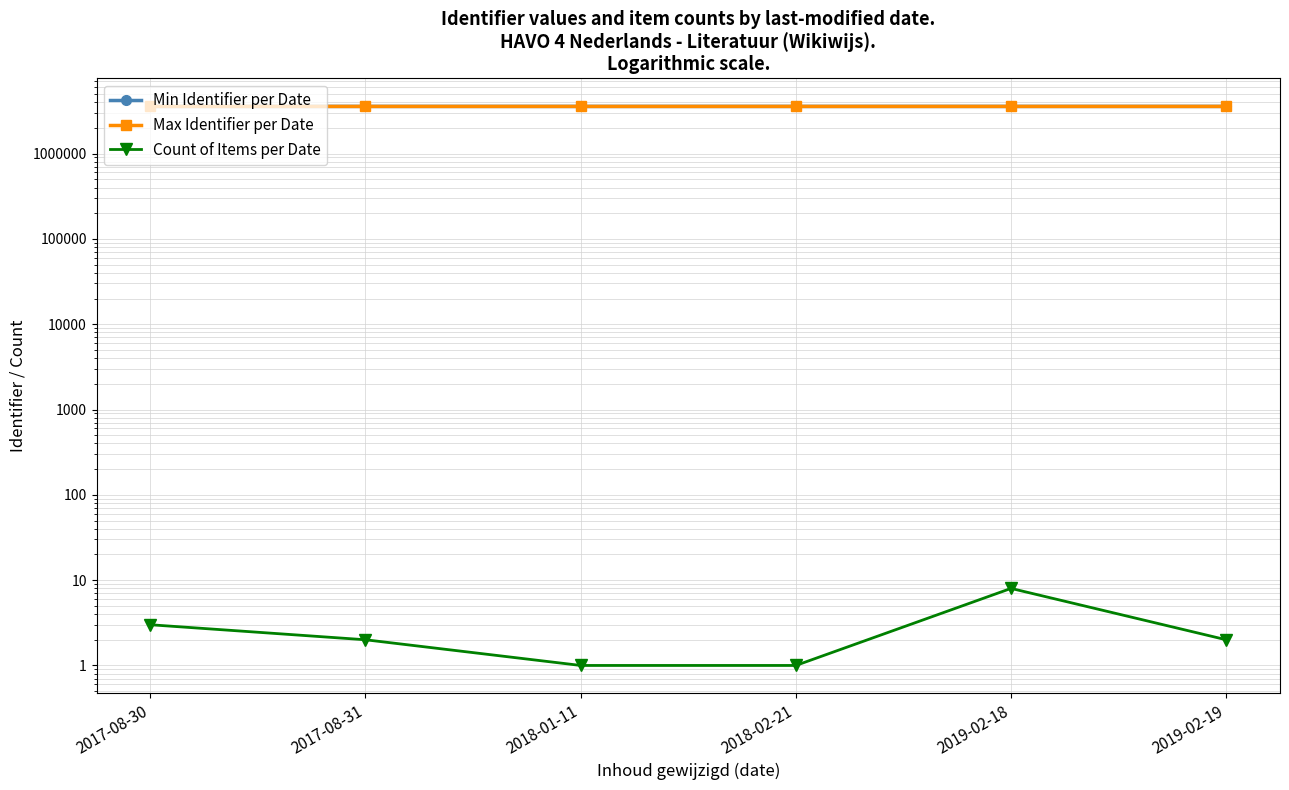

What is the value of the Min Identifier per Date point at the 1st from the left?

3567117